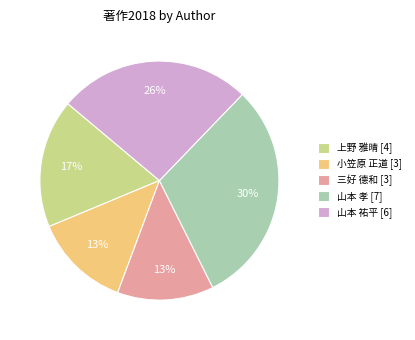

To the nearest percent, what is the difference between the largest and smallest slice percentages?

17%